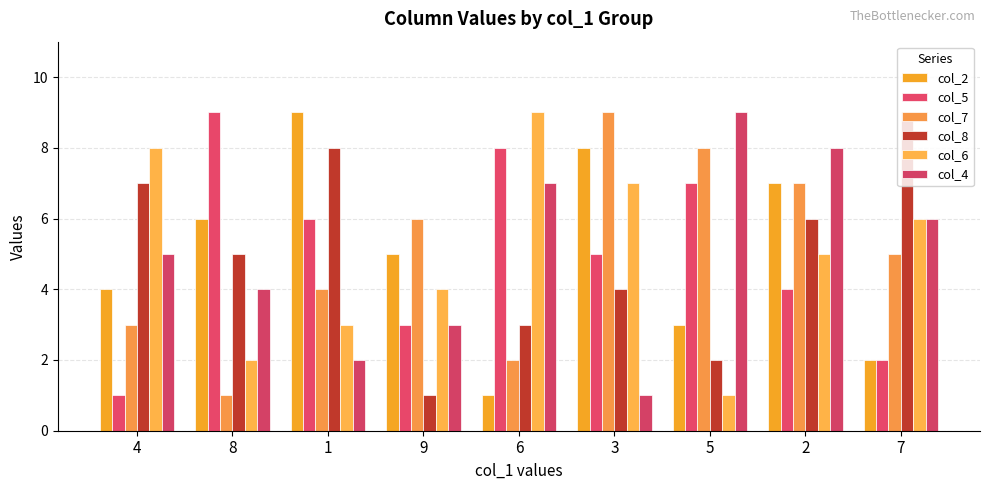

What is the label of the 5th bar from the left?

6